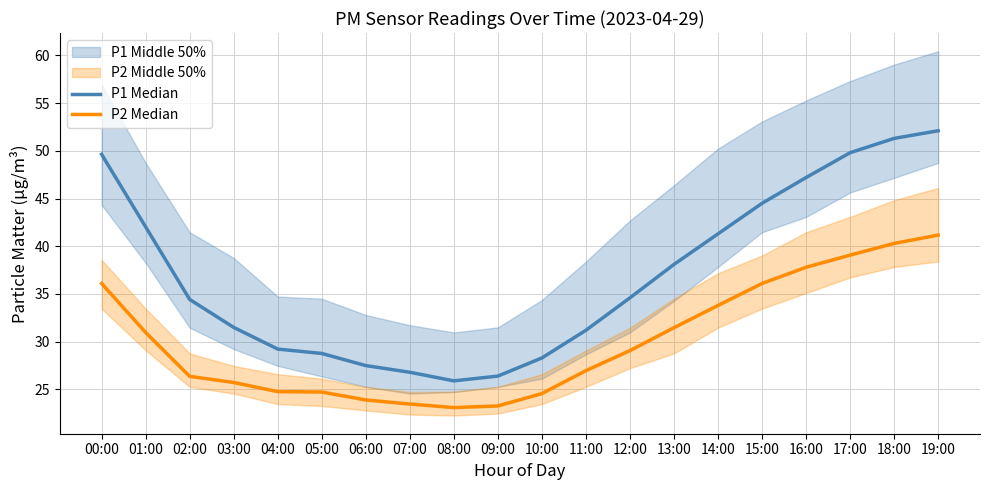

What is the sum of the P2 Median values at 11:00 and 09:00?

50.2